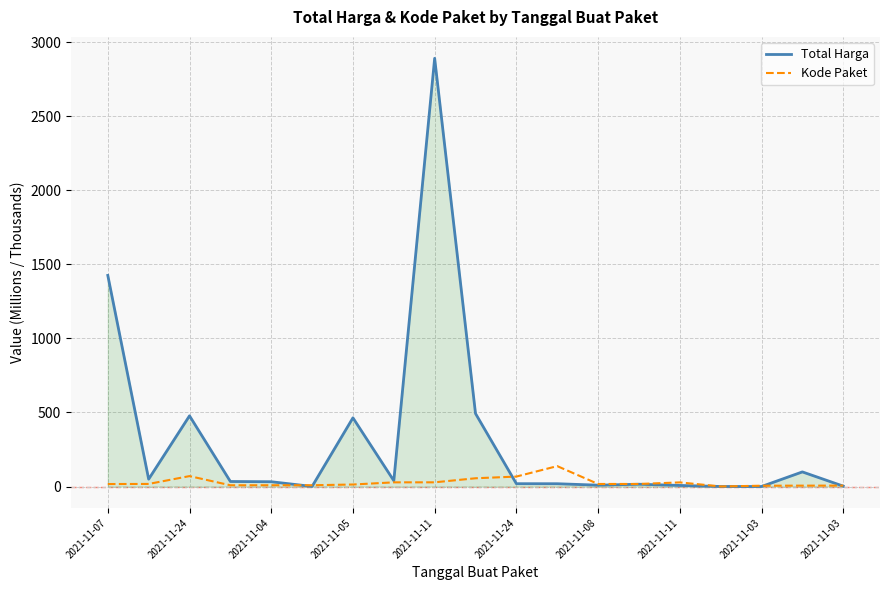

How many series are shown in this chart?

2